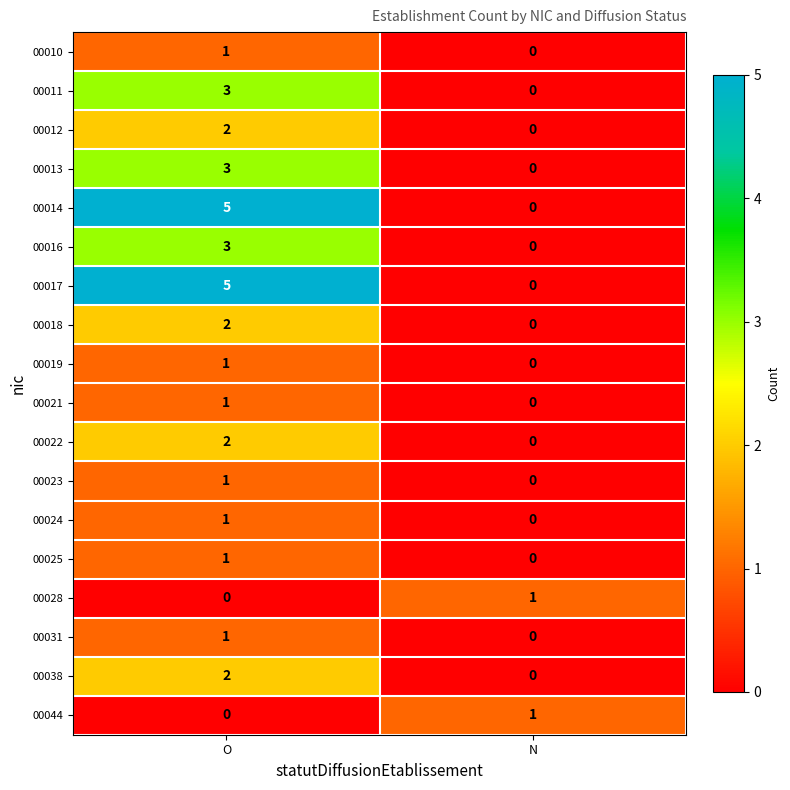

What is the difference between the highest and lowest values at O?

5